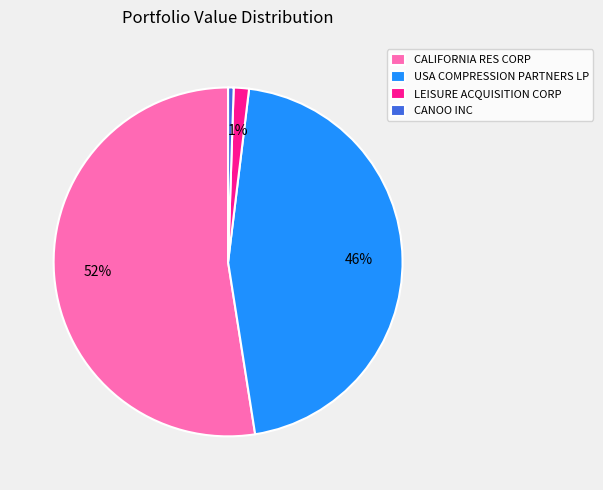

To the nearest percent, what is the combined percentage of CALIFORNIA RES CORP and CANOO INC?

53%